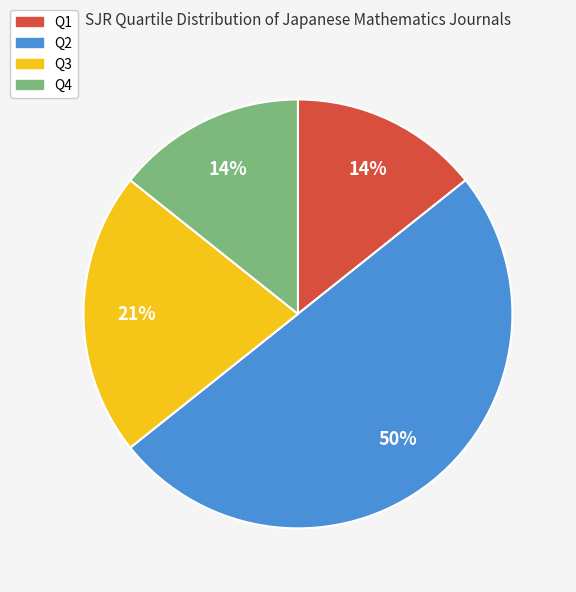

Count the number of slices in the pie.

4